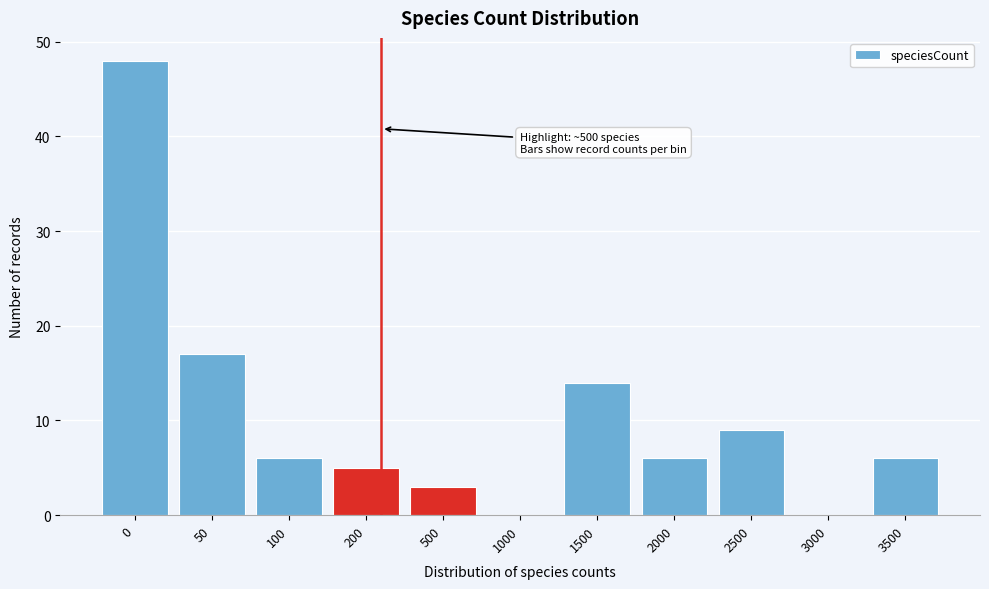

Reading right to left, list all the values displayed in this chart.

3500=6	3000=0	2500=9	2000=6	1500=14	1000=0	500=3	200=5	100=6	50=17	0=48